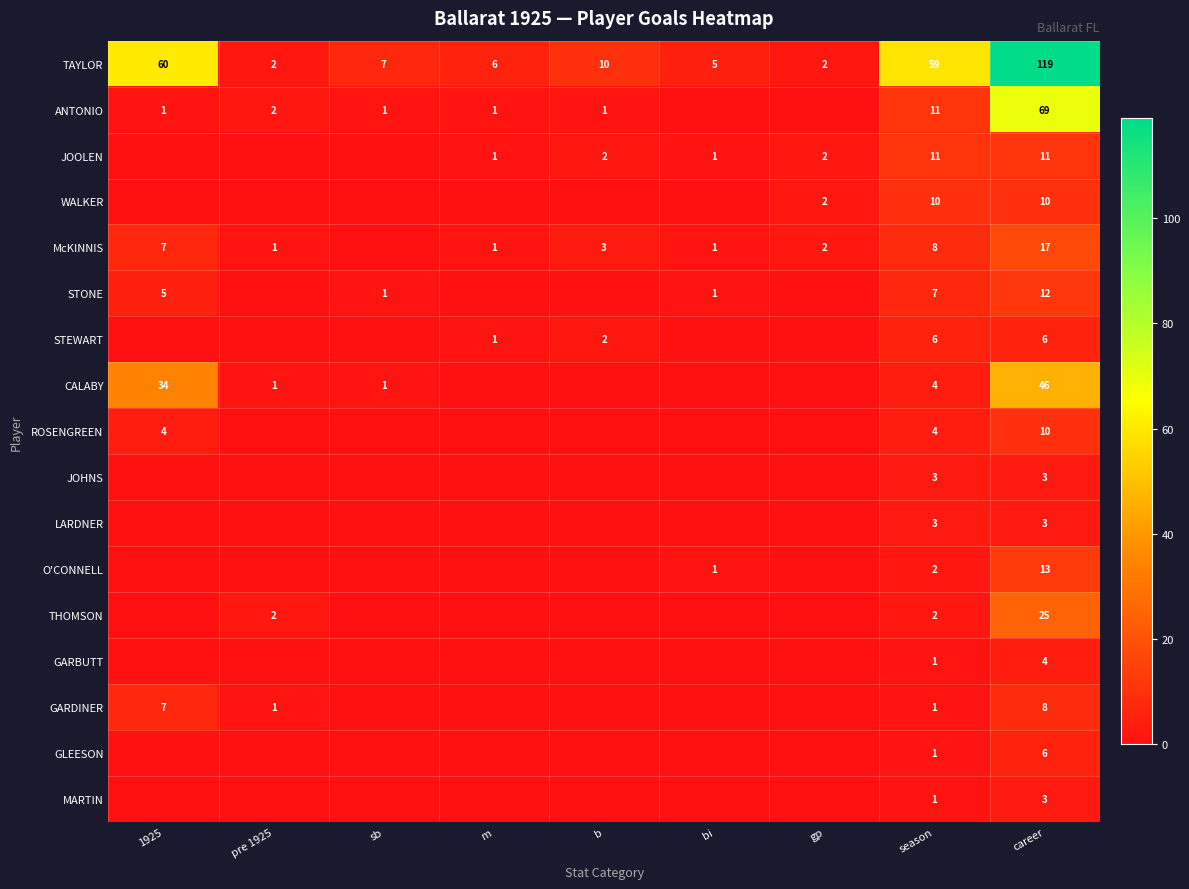

The value of GLEESON at season is 2. True or false?

False